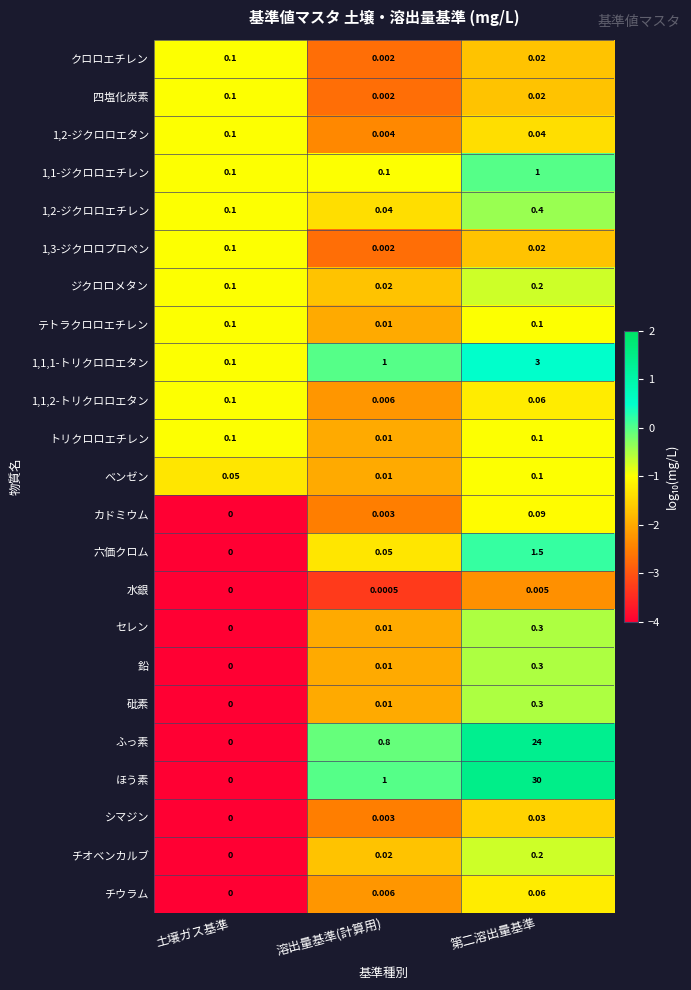

Which series has the largest range (max minus min)?

ほう素